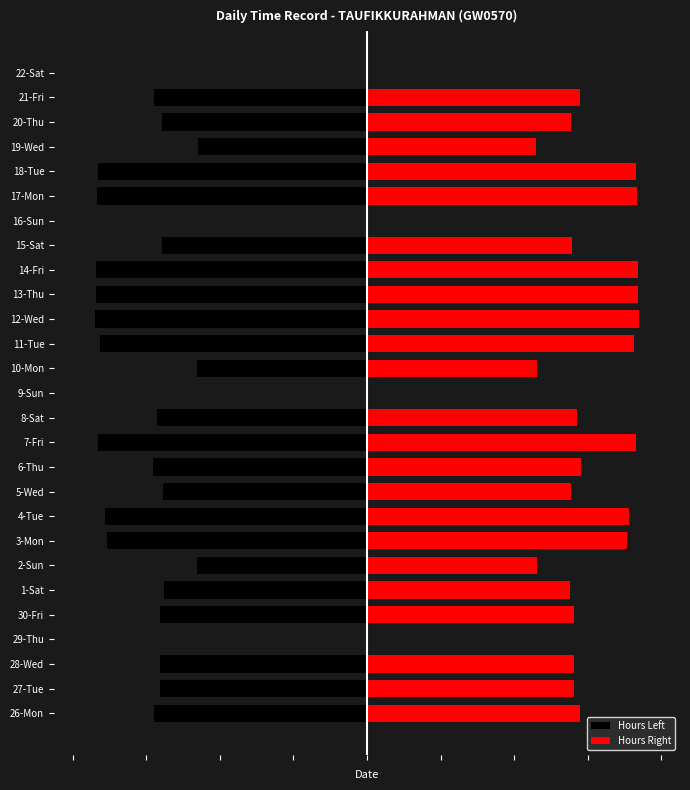

At how many categories does at least one series exceed -1?

27